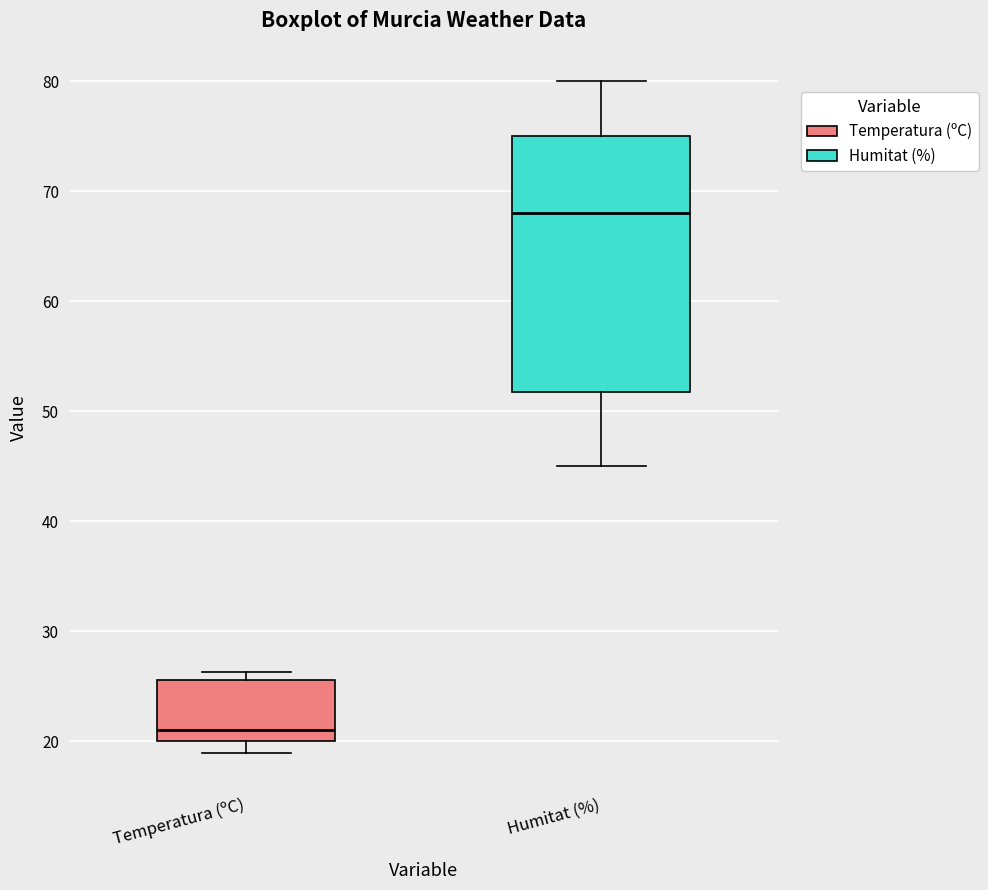

Where does the upper whisker of the box for Humitat (%) end on the y-axis? The values are not printed on the chart, so give them approximately, as read against the axis.

80